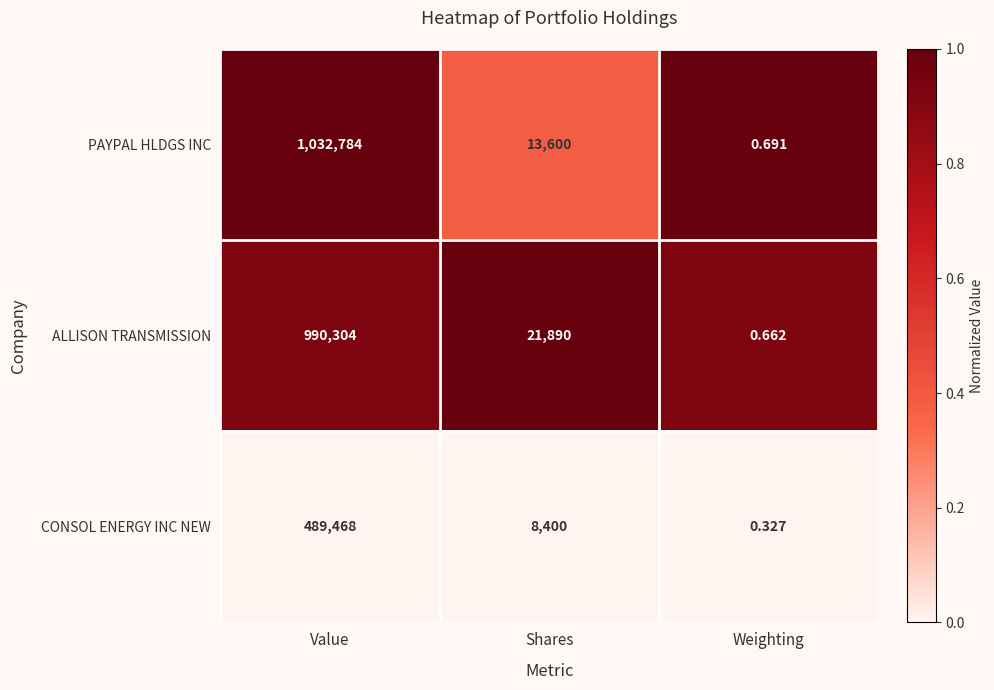

At which label is ALLISON TRANSMISSION closest to 495152?

Shares